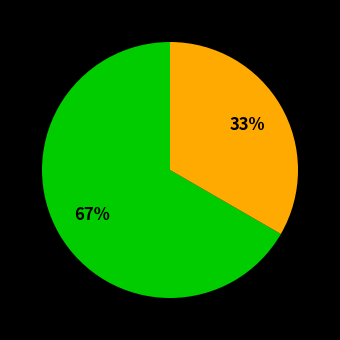

Does any single category account for the majority?

Yes